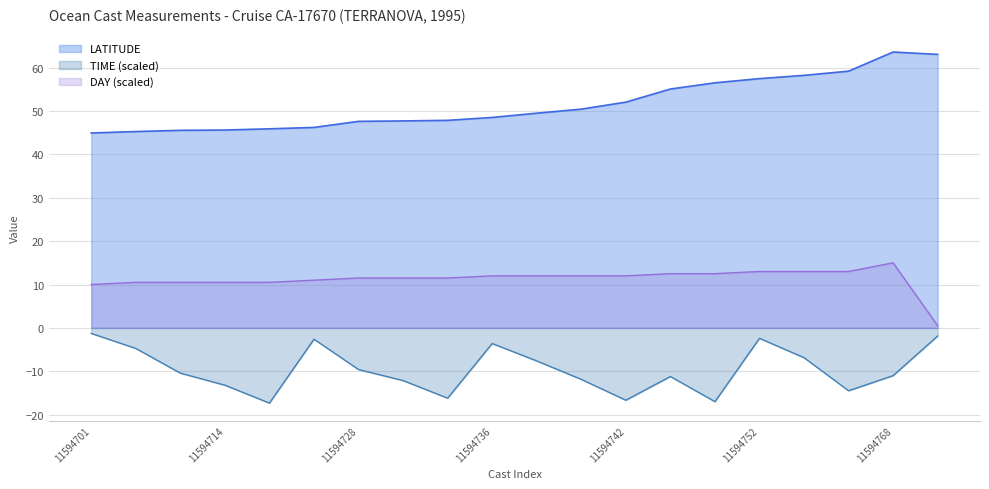

What is the value of the DAY point at the 5th from the left?

10.5